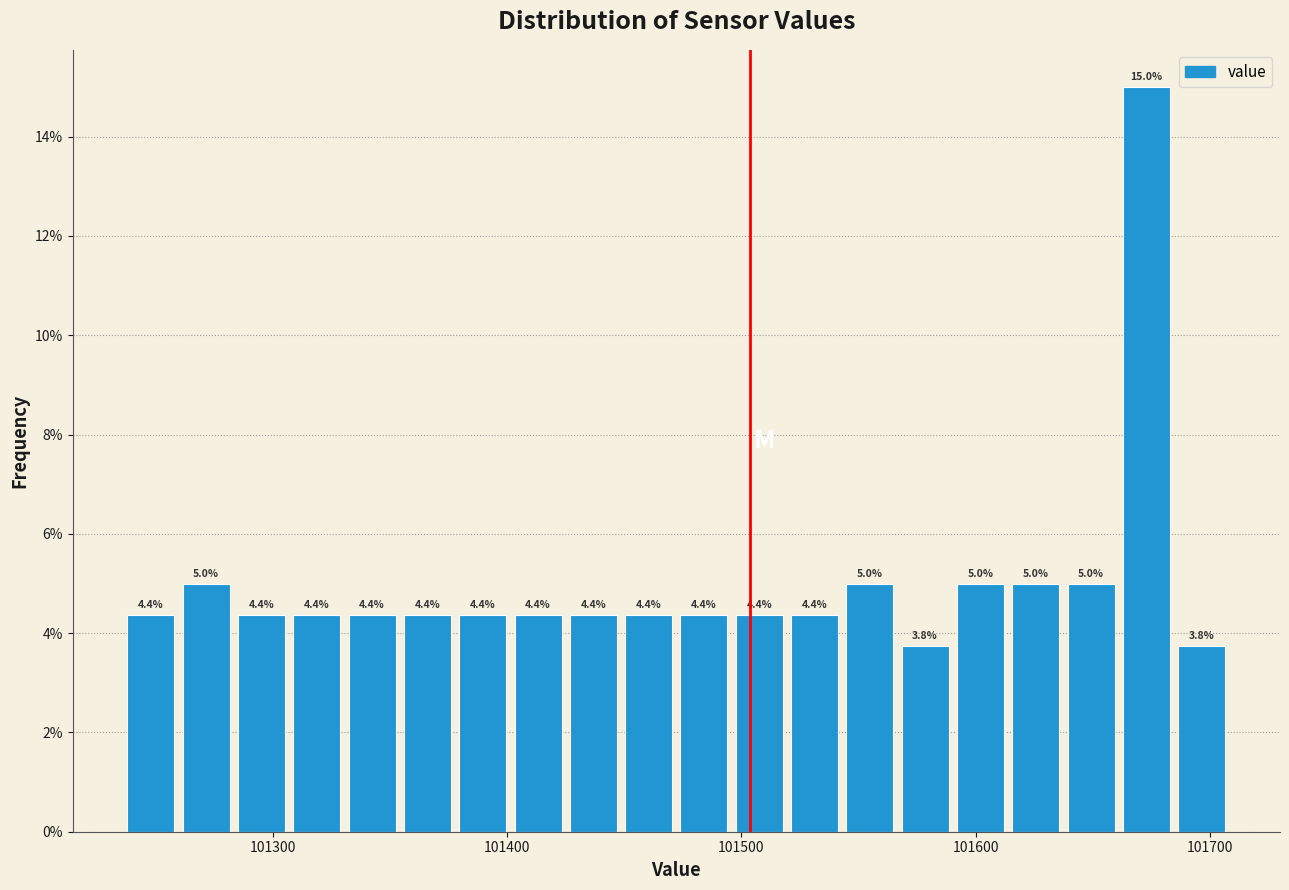

Read against the x-axis, roughly where is the centre of the tallest bar?

101670